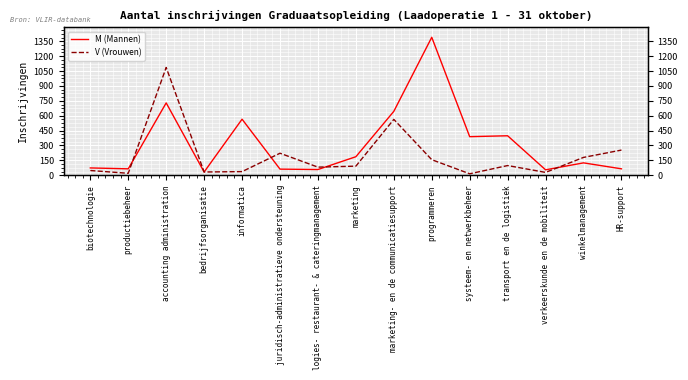

What is the average value of the V (Vrouwen) series?

194